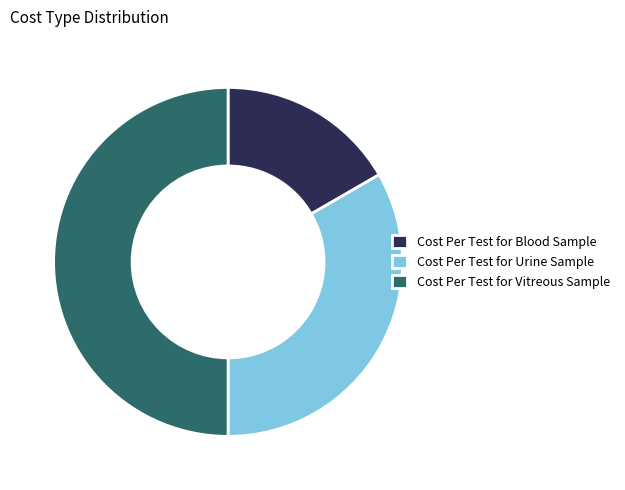

Which slice is the largest?

Cost Per Test for Vitreous Sample